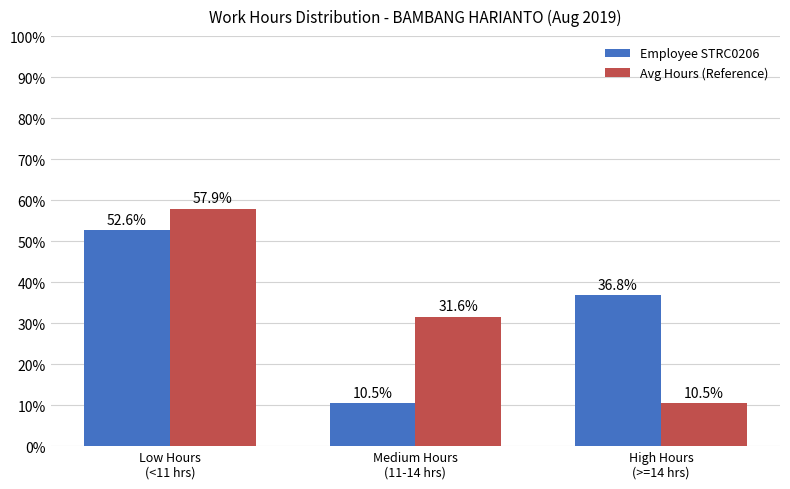

What position from the left is Medium Hours
(11-14 hrs)?

2